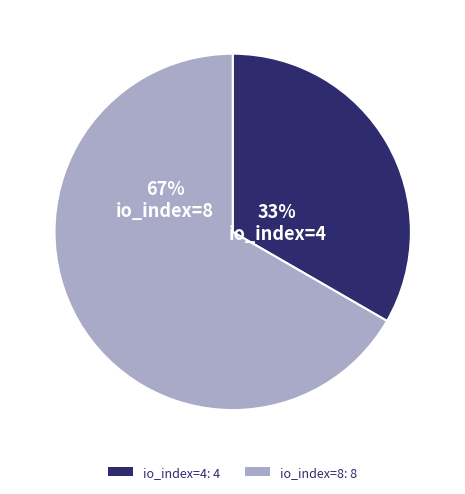

Which slice is the smallest?

io_index=4